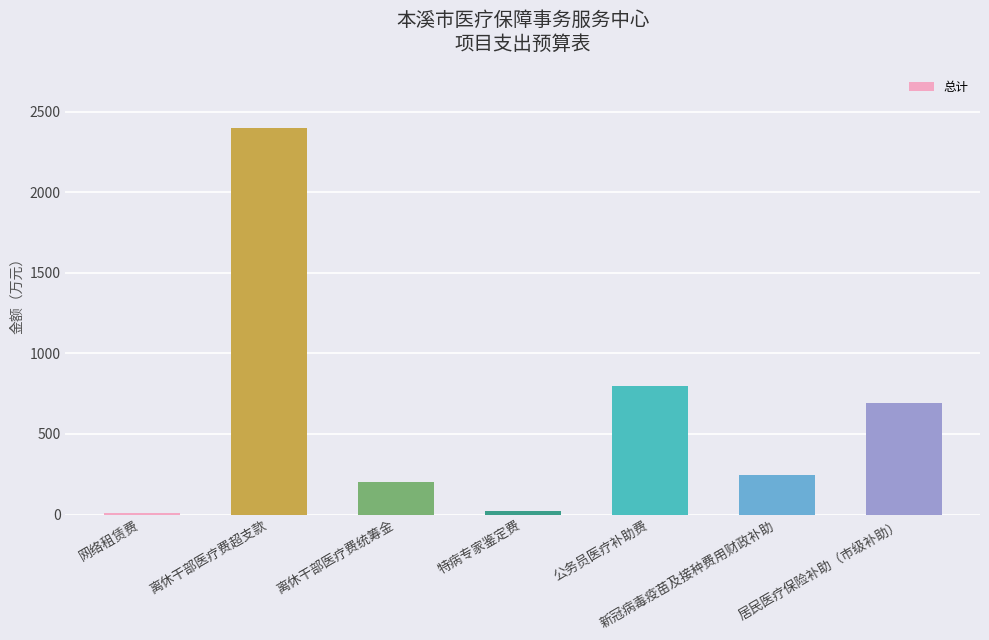

What is the ratio of the value at 居民医疗保险补助（市级补助） to the value at 特病专家鉴定费?

28.9